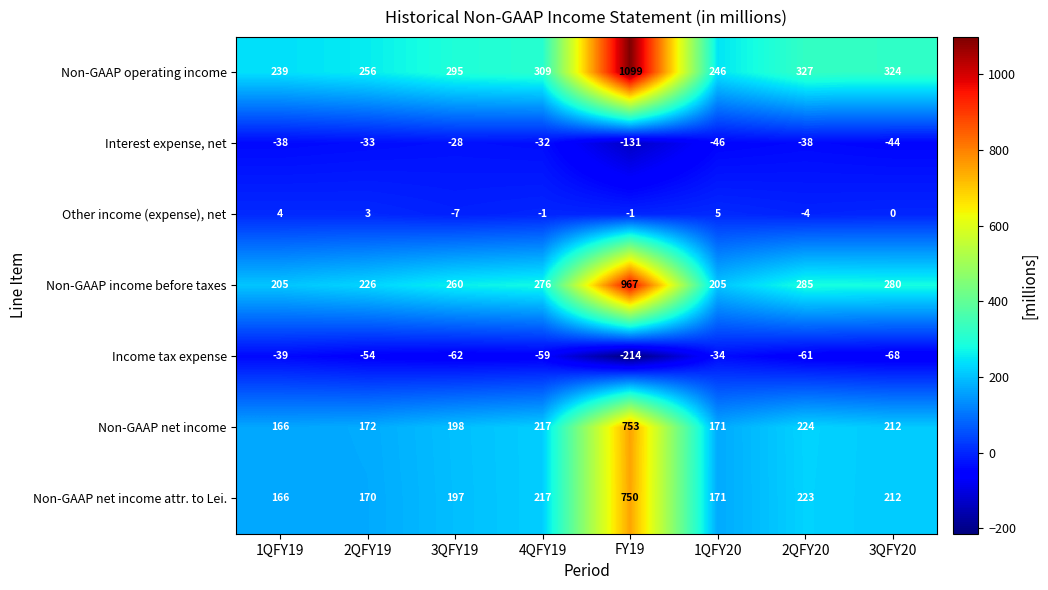

Where is Non-GAAP net income nearest to the value 459?

2QFY20